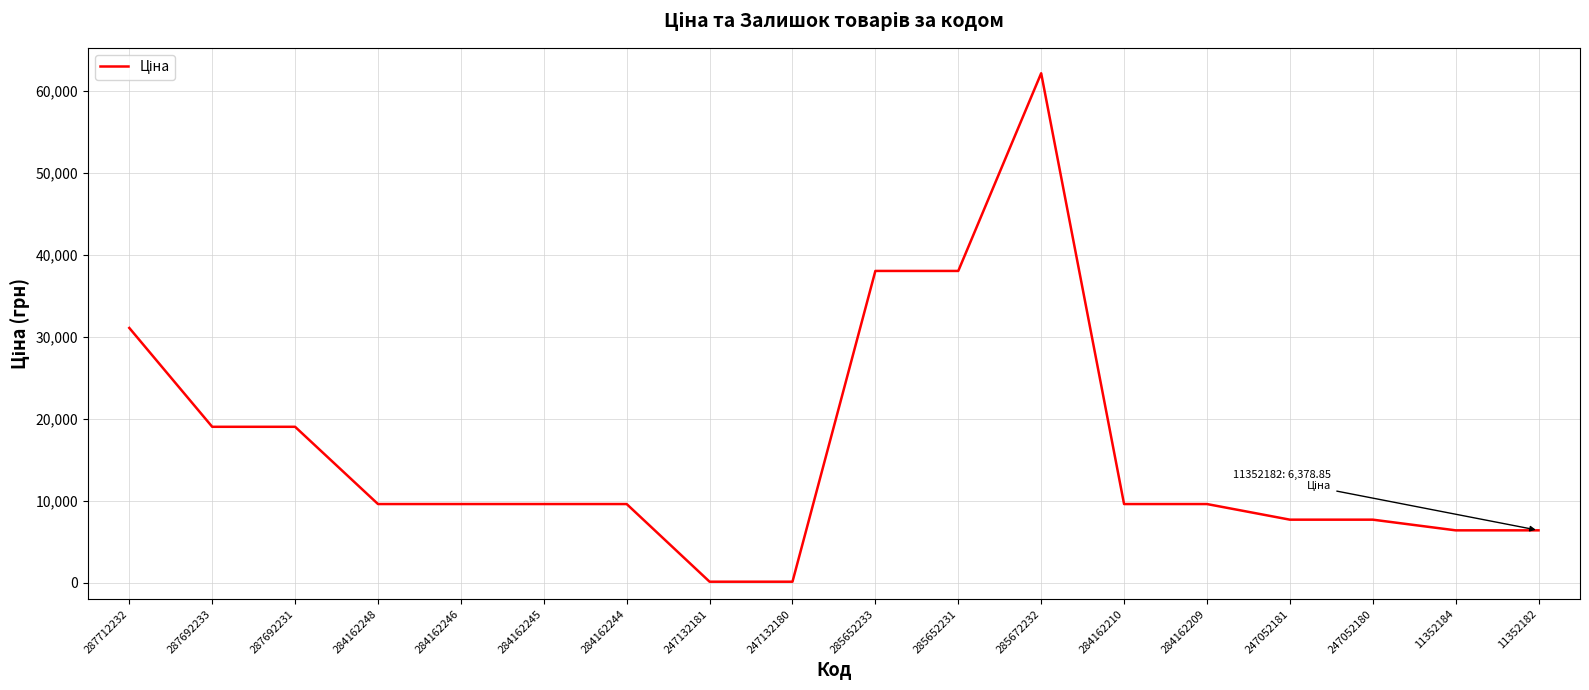

What is the change in value from 247132180 to 284162210?

+9470.0